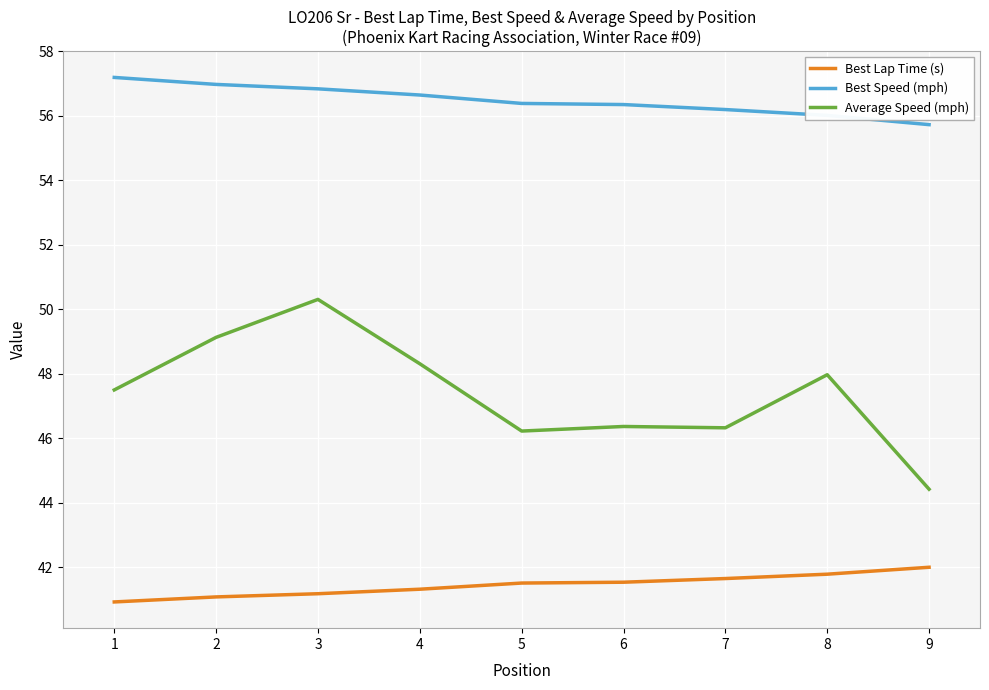

The Best Speed (mph) series shows 55.7 at 9. True or false?

True